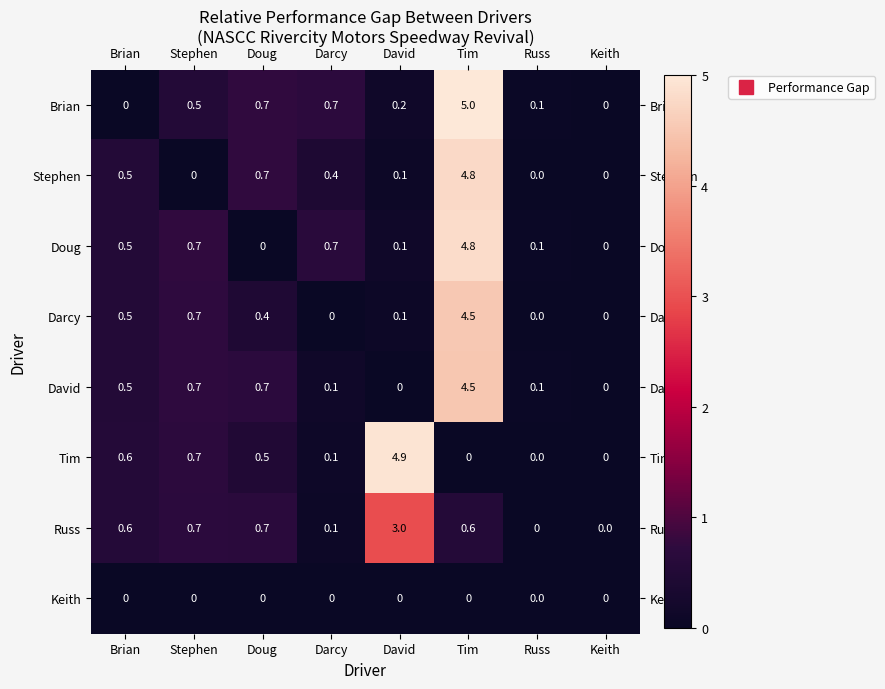

At which category is the sum across all series the highest?

Tim